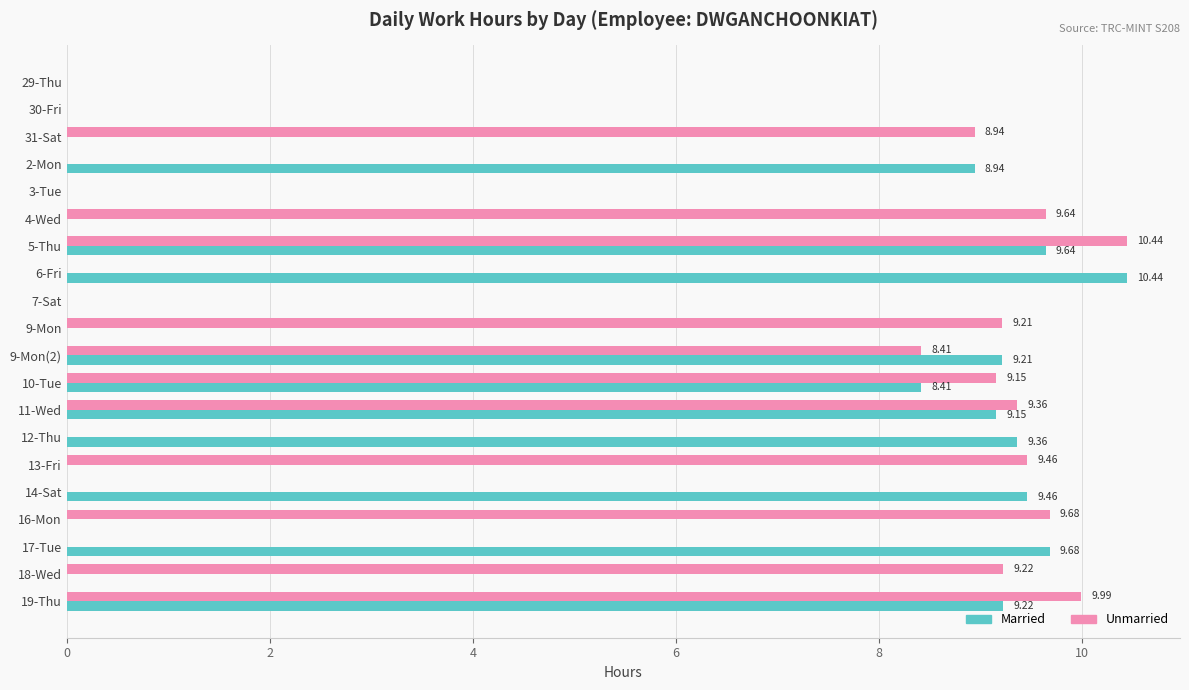

Which series has the largest total across all categories?

Unmarried